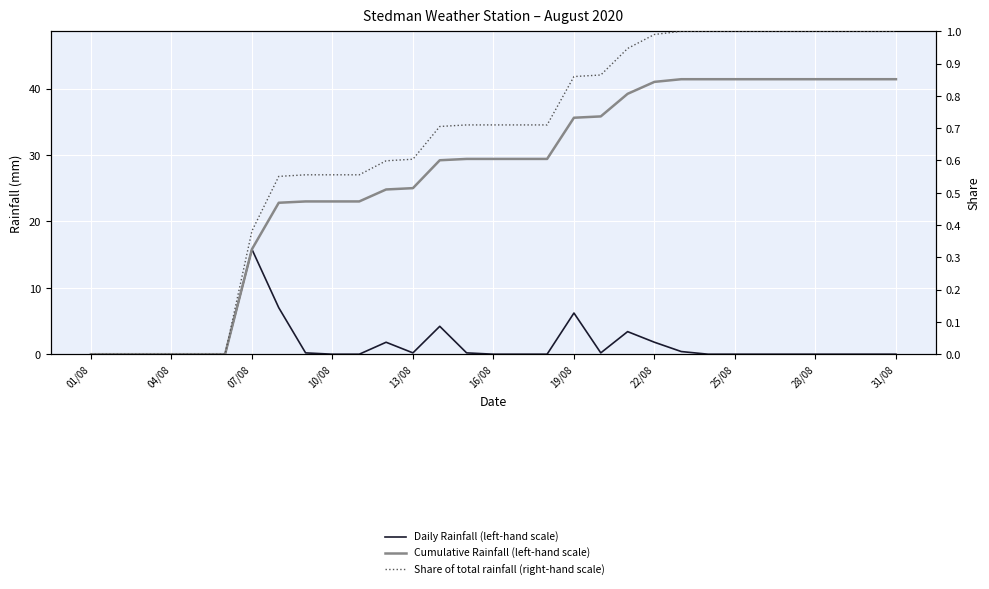

The value of Cumulative Rainfall (left-hand scale) at 31/08 is 14.8. True or false?

False